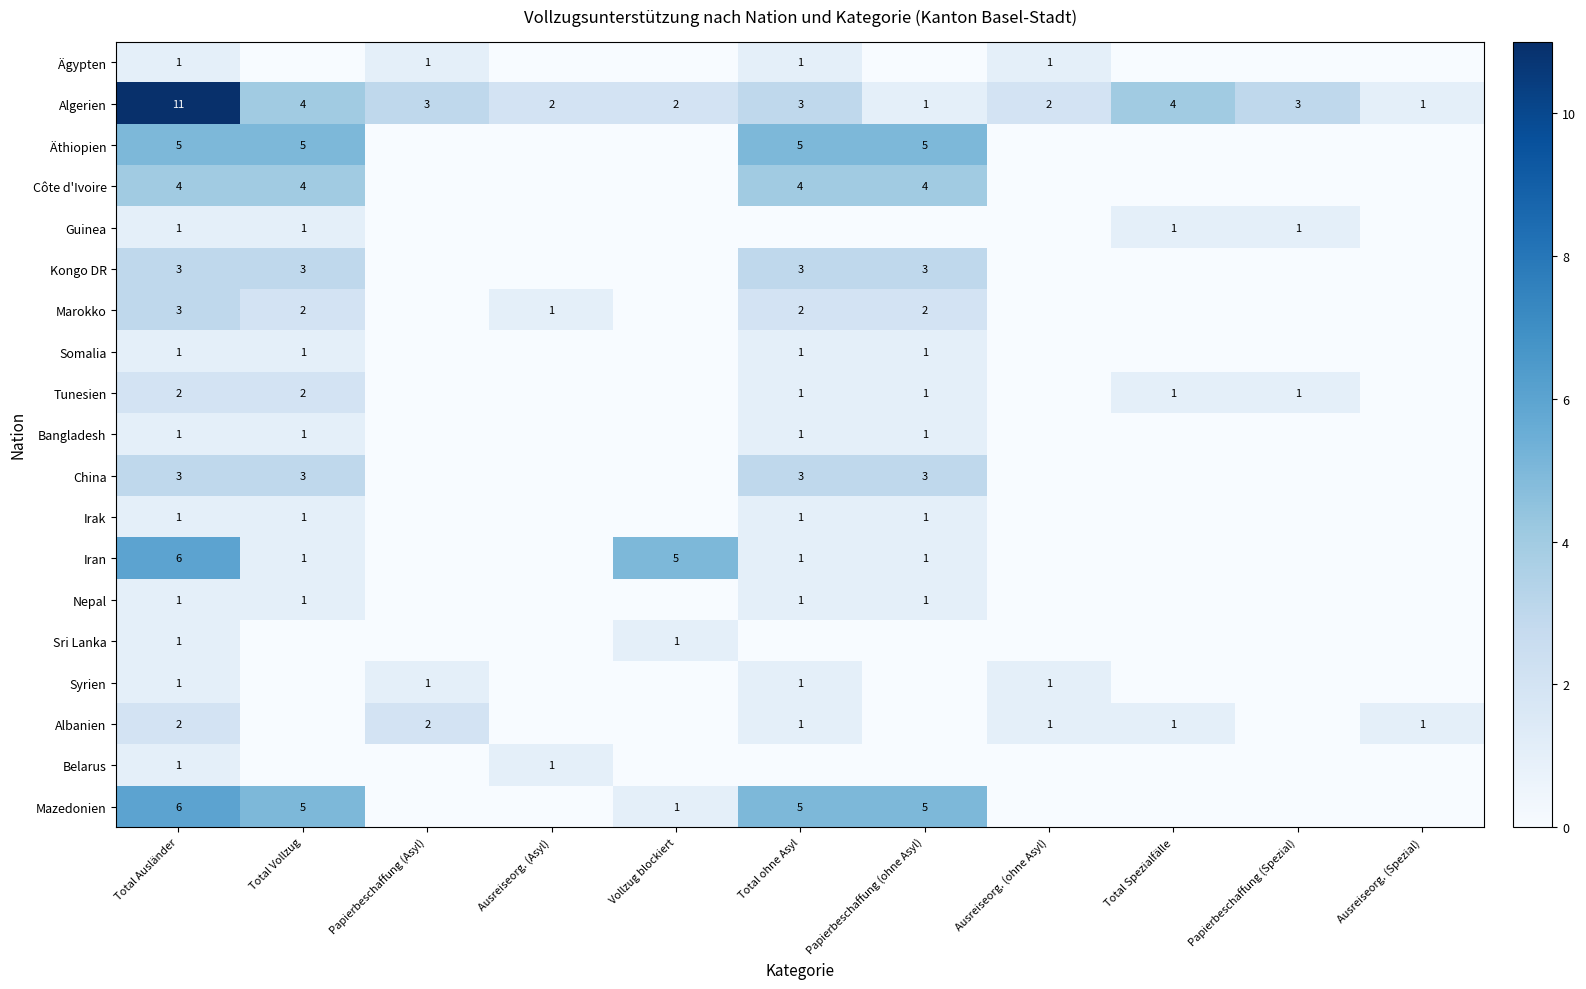

The Iran series shows 0 at Papierbeschaffung (ohne Asyl). True or false?

False